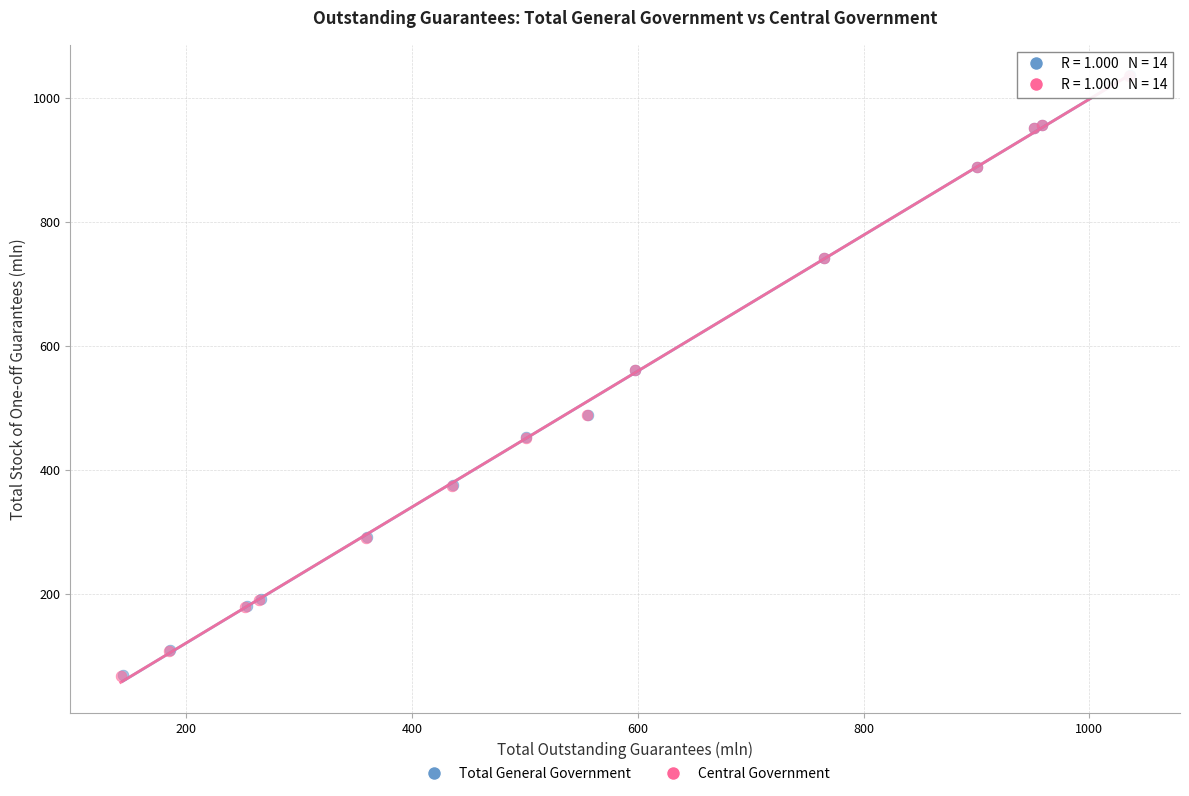

Which series has the widest spread of Y values?

Central Government